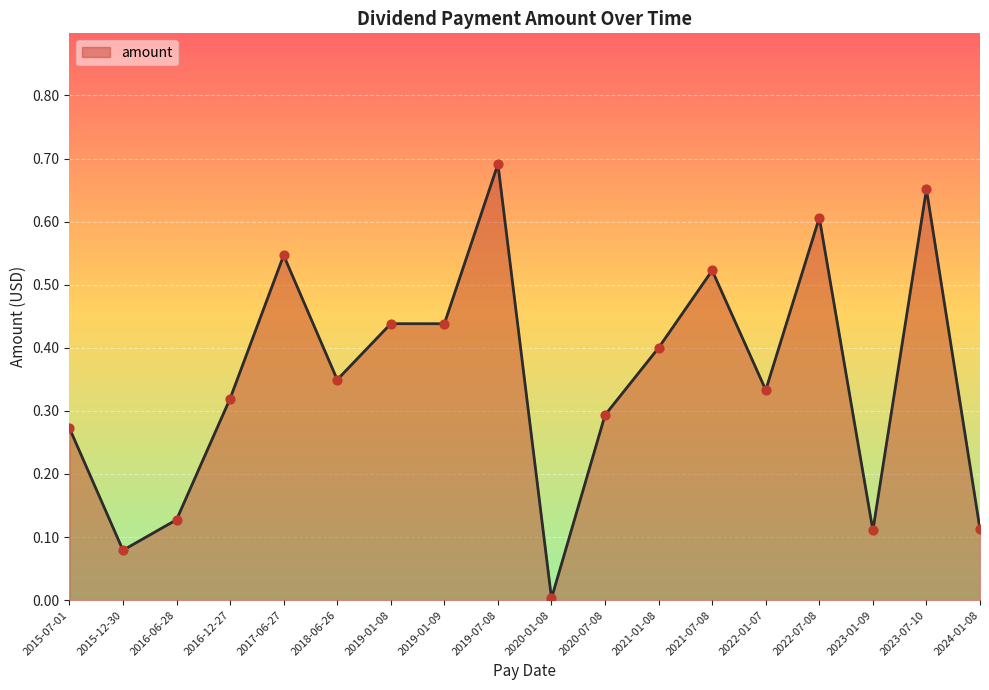

Which has a higher value, 2016-06-28 or 2017-06-27?

2017-06-27